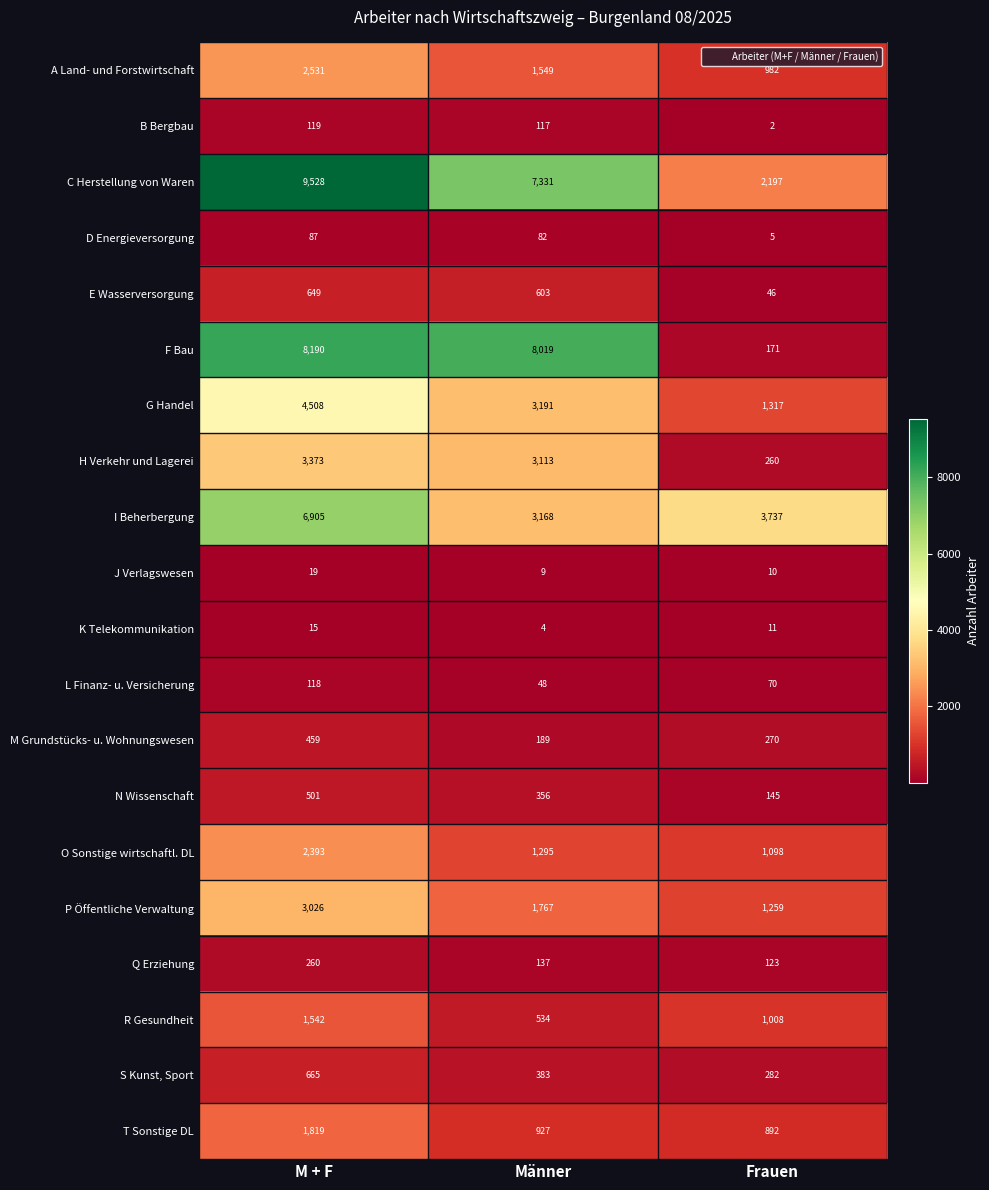

Which category has the highest value in the O Sonstige wirtschaftl. DL series?

M + F